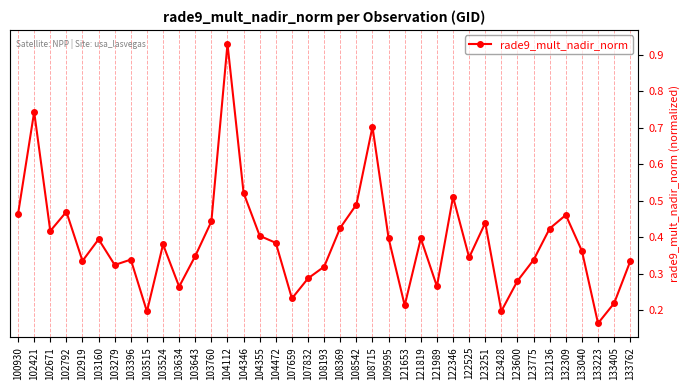

What is the value of the 2nd point from the left?

0.7